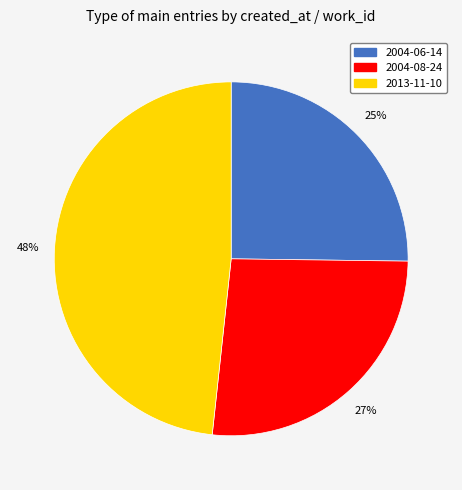

To the nearest percent, what is the difference between the largest and smallest slice percentages?

23%